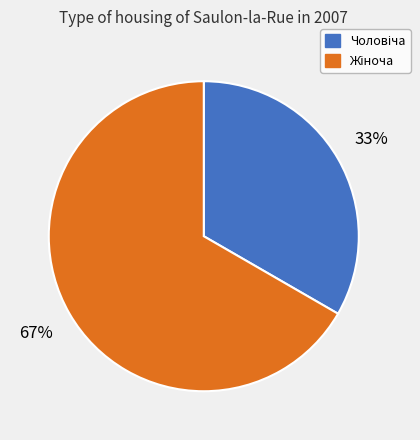

To the nearest percent, what is the average slice percentage?

50%